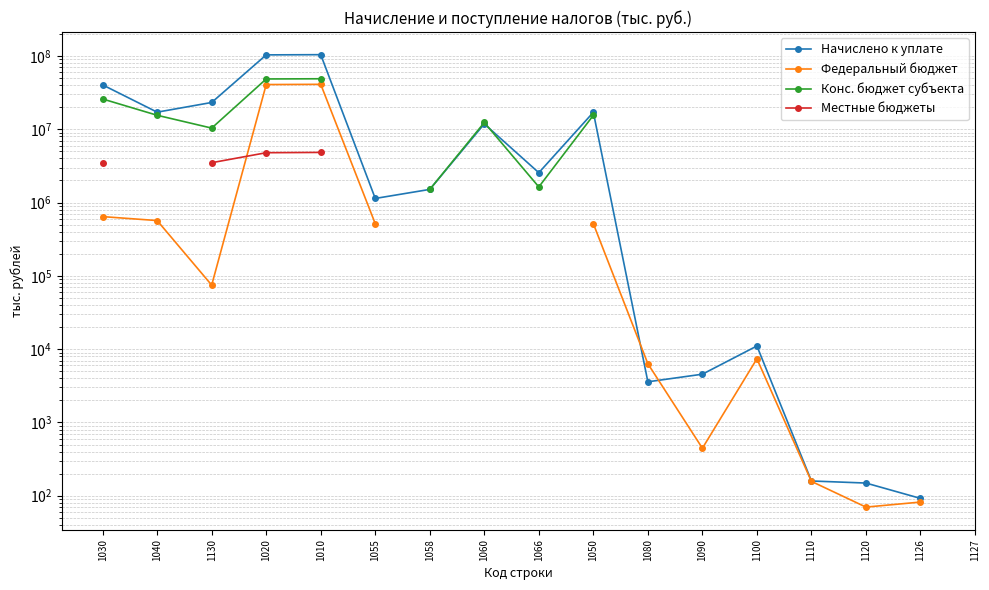

Is this an area chart (filled region under the line)?

No